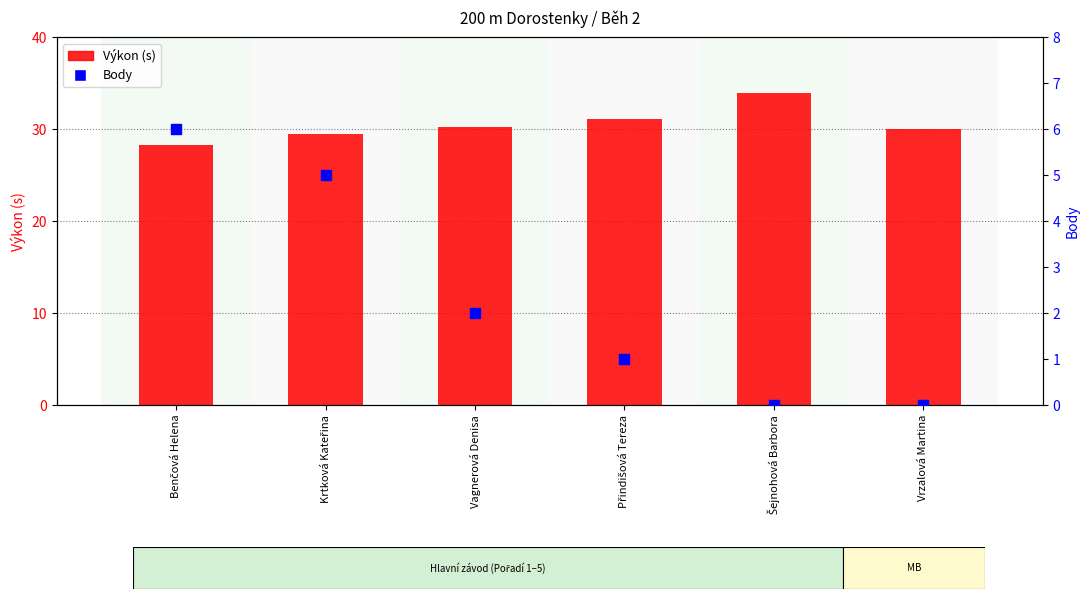

What is the total value across all series at Benčová Helena?

34.2